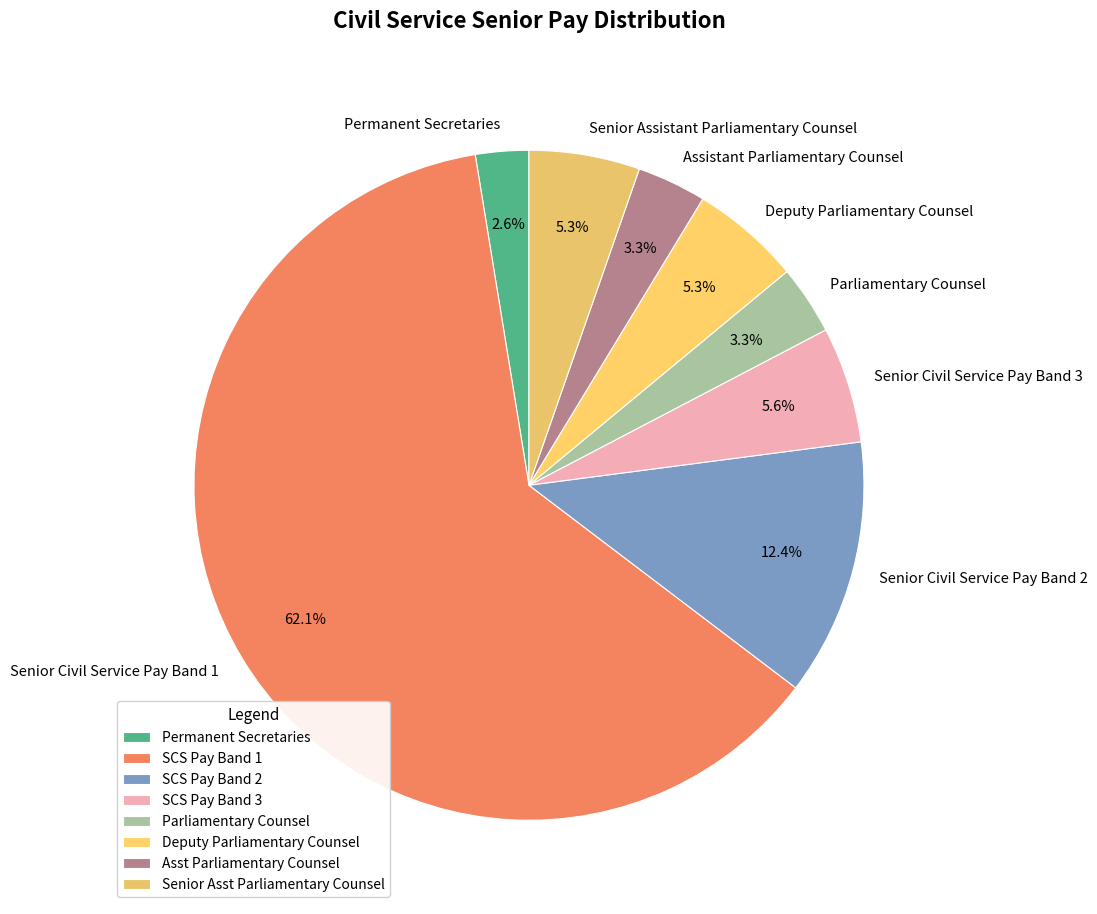

To the nearest percent, what percentage of the pie is Assistant Parliamentary Counsel?

3%